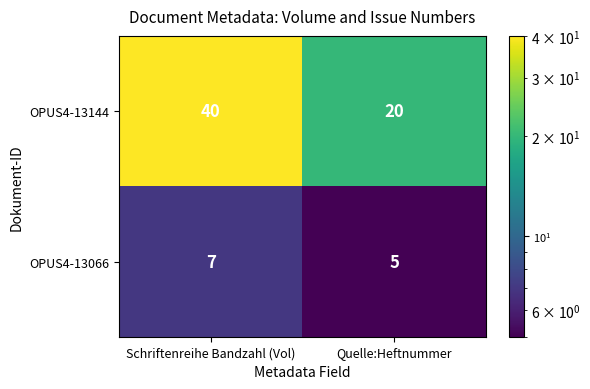

How many distinct data groups are displayed?

2